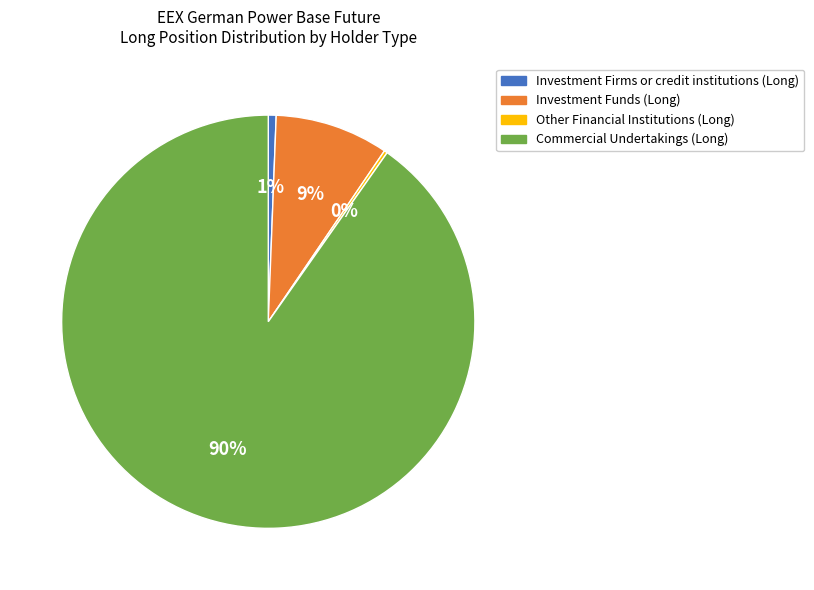

Which category has the biggest portion of the pie?

Commercial Undertakings (Long)